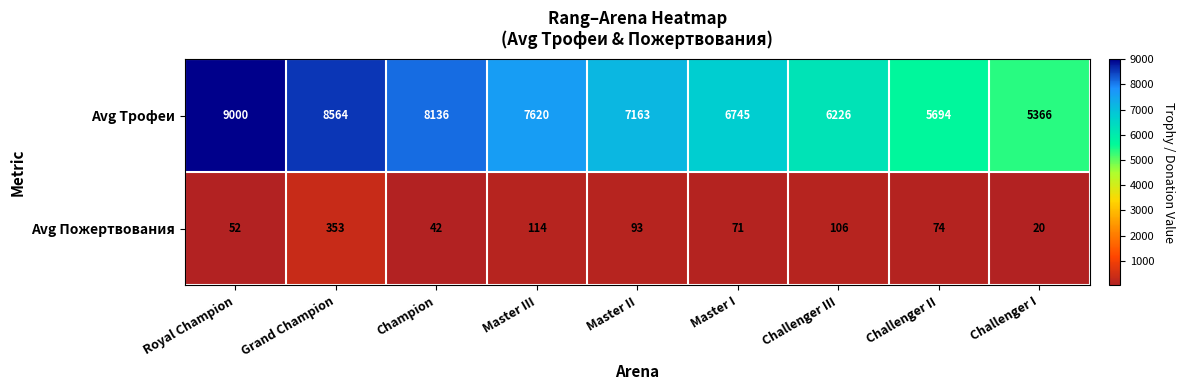

Read the Avg Пожертвования value at Master II.

93